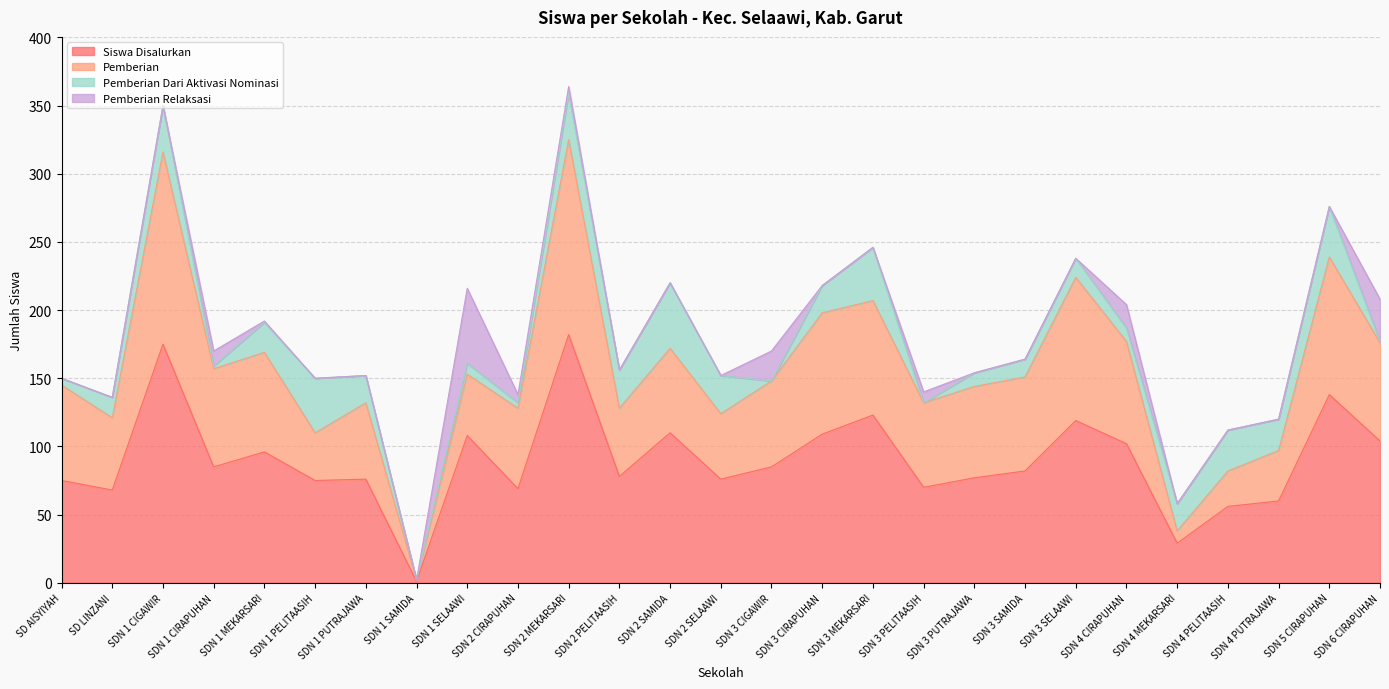

In Pemberian, how many points are higher than both neighbors (excluding endpoints)?

8